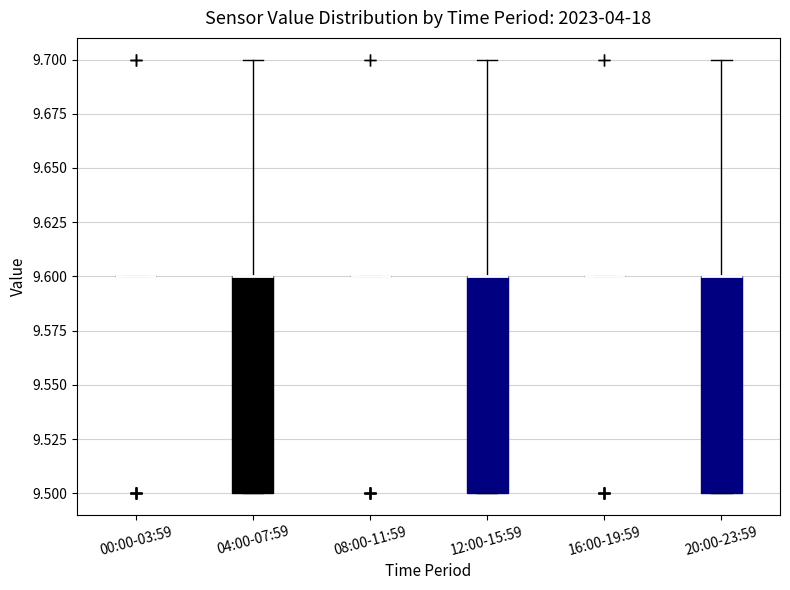

Reading left to right, read every box against the y-axis: the position of its median line, the range the box covers, and the ends of its whiskers. The values are not printed on the chart, so give them approximately, as read against the axis.

00:00-03:59: box collapsed to a line at 9.6, whiskers 9.6 to 9.6
04:00-07:59: median 9.6 (drawn on the box's upper edge), box 9.5 to 9.6, whiskers 9.5 to 9.7
08:00-11:59: box collapsed to a line at 9.6, whiskers 9.6 to 9.6
12:00-15:59: median 9.6 (drawn on the box's upper edge), box 9.5 to 9.6, whiskers 9.5 to 9.7
16:00-19:59: box collapsed to a line at 9.6, whiskers 9.6 to 9.6
20:00-23:59: median 9.6 (drawn on the box's upper edge), box 9.5 to 9.6, whiskers 9.5 to 9.7